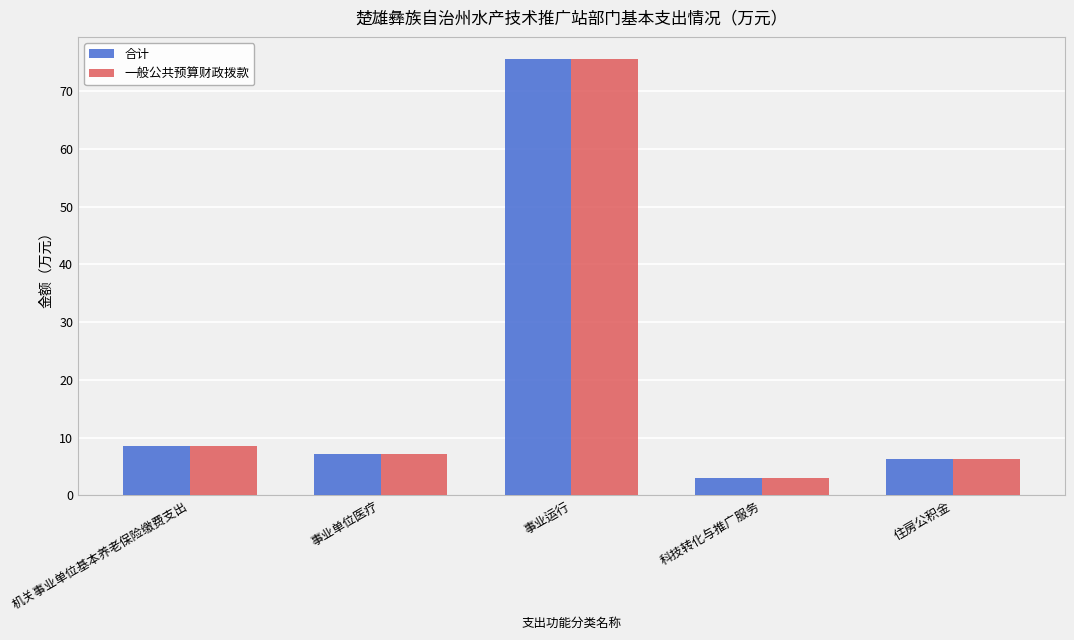

What is the sum of all 一般公共预算财政拨款 values?

100.6